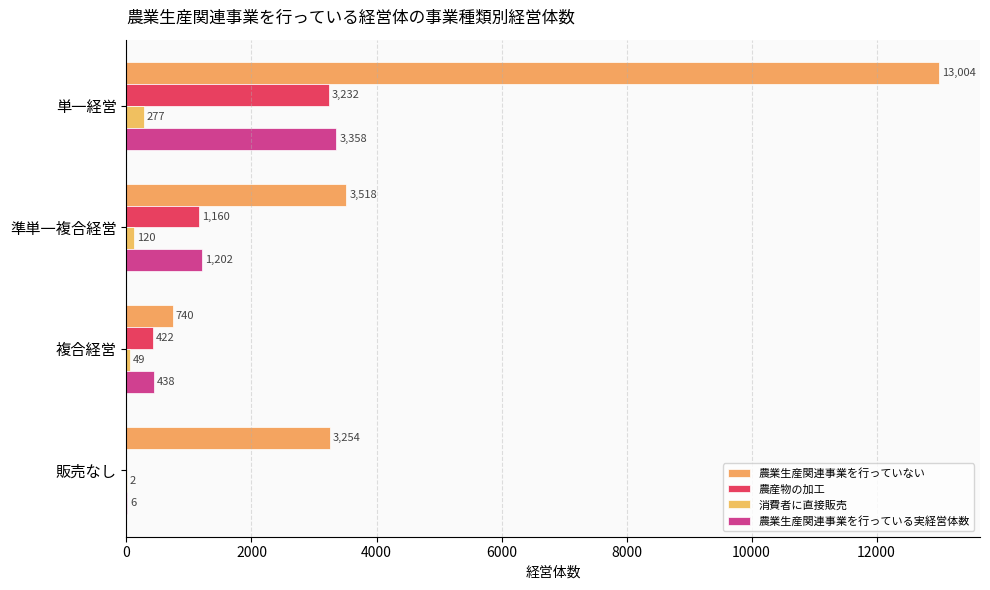

How many categories are shown in the chart?

4